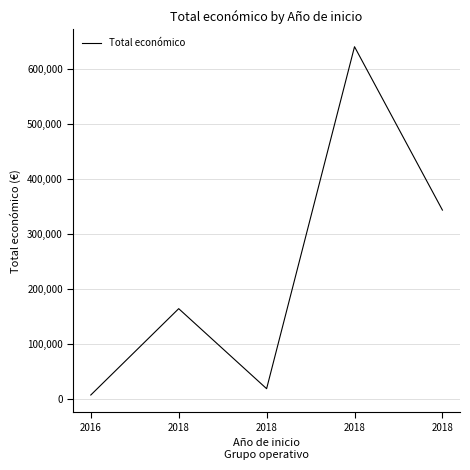

Rank the categories by value from lowest to highest.

2016, 2018, 2018, 2018, 2018